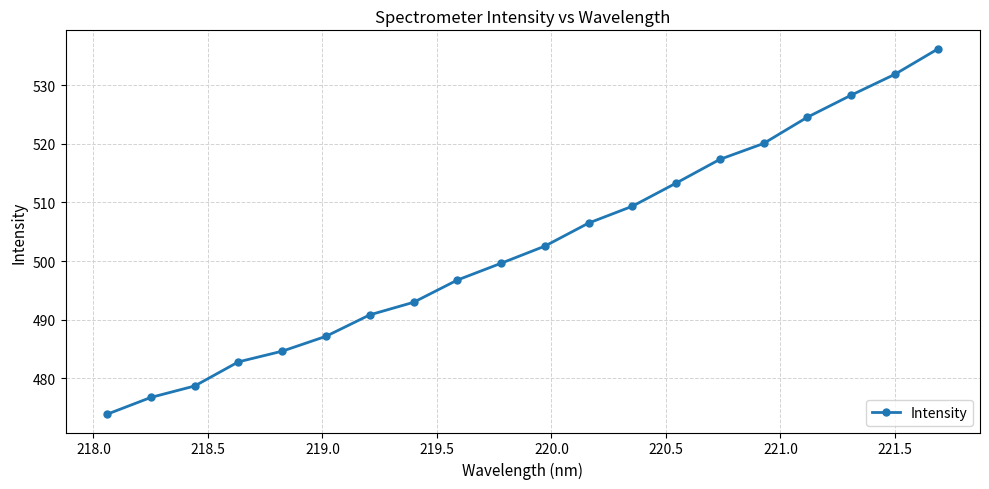

True or false: there are more than 2 points higher than both neighbors.

False